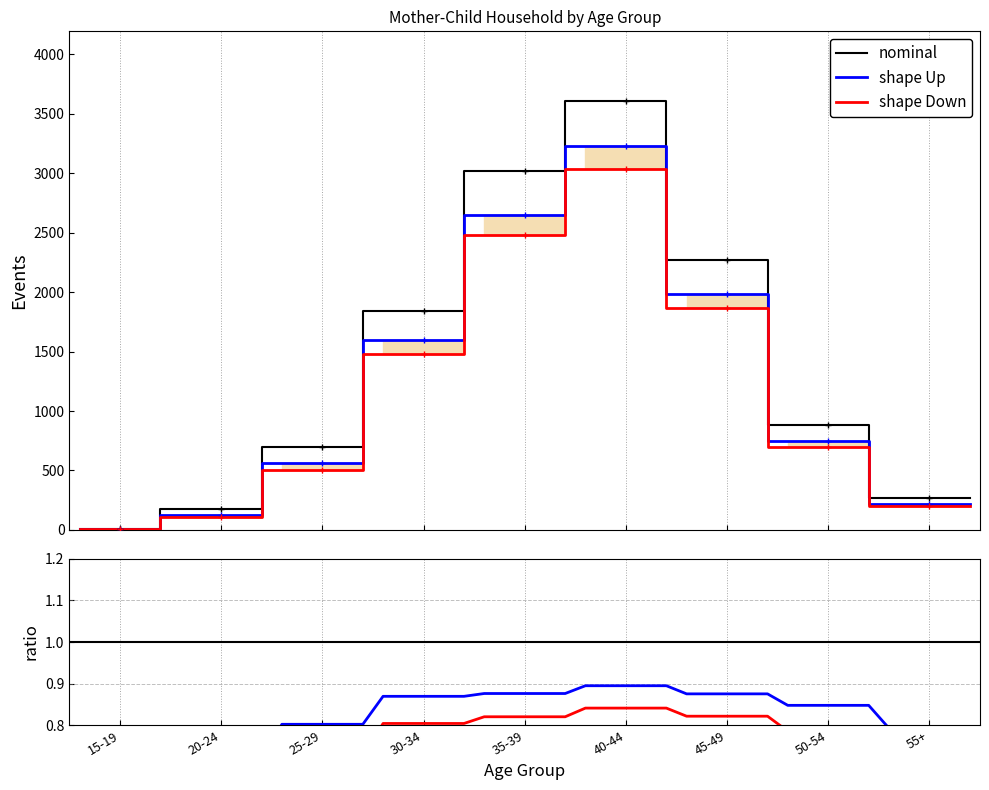

Reading left to right, transcribe all the data shown in this chart.

nominal: 9	176	697	1837	3019	3604	2269	886	270
shape Up: 5	127	559	1597	2645	3225	1986	751	214
shape Down: 4	107	505	1477	2476	3031	1864	696	201